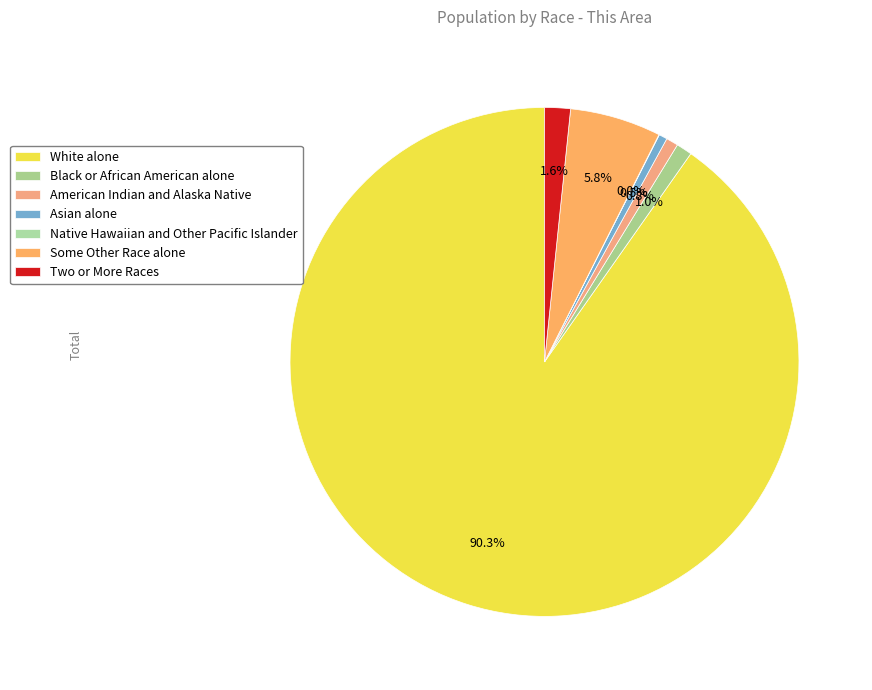

Approximately how many times larger is the value at American Indian and Alaska Native compared to Some Other Race alone?

0.1